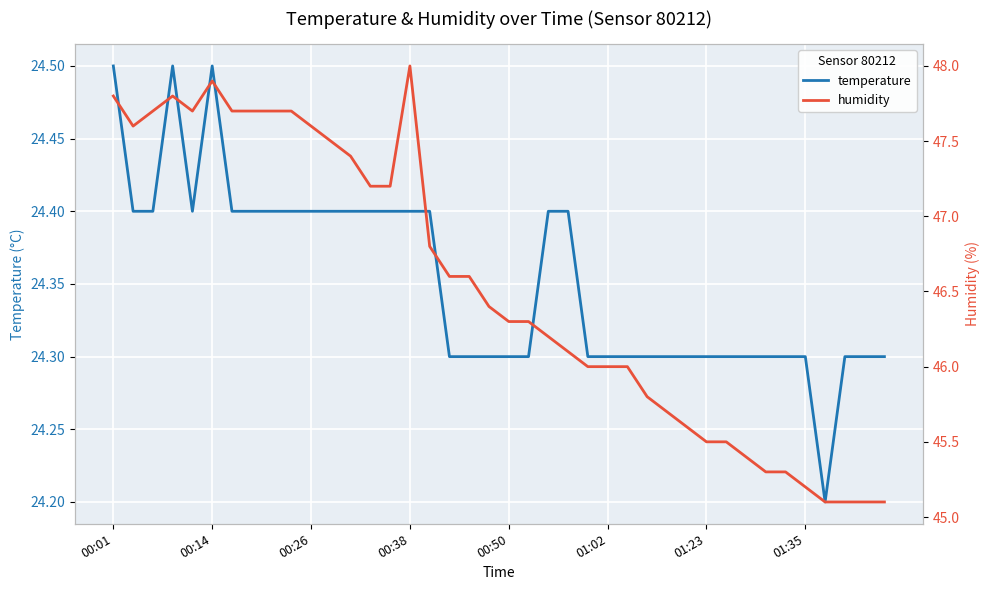

How many lines are shown in the chart?

2